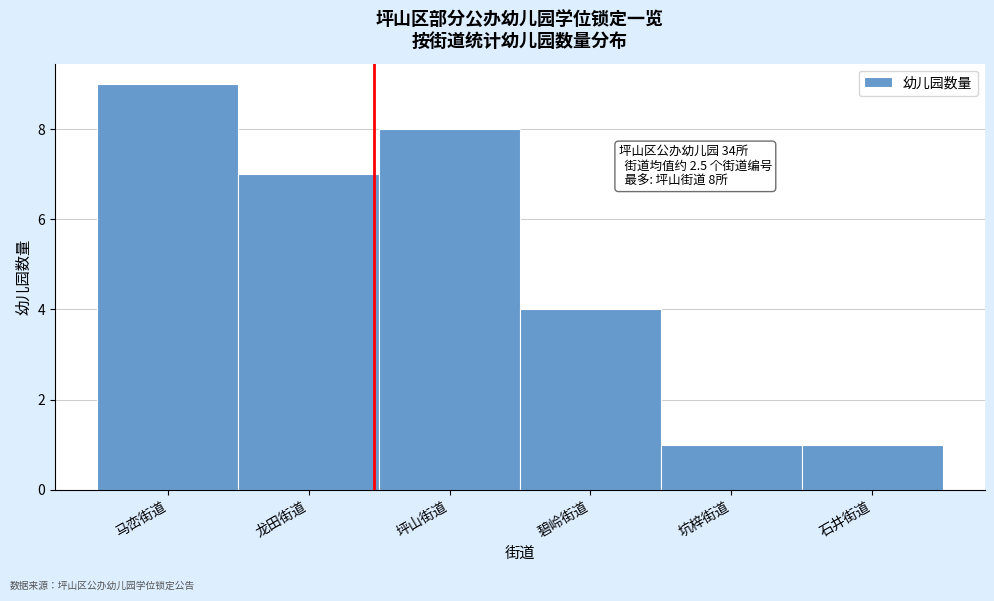

Reading left to right, list all the values displayed in this chart.

9	7	8	4	1	1